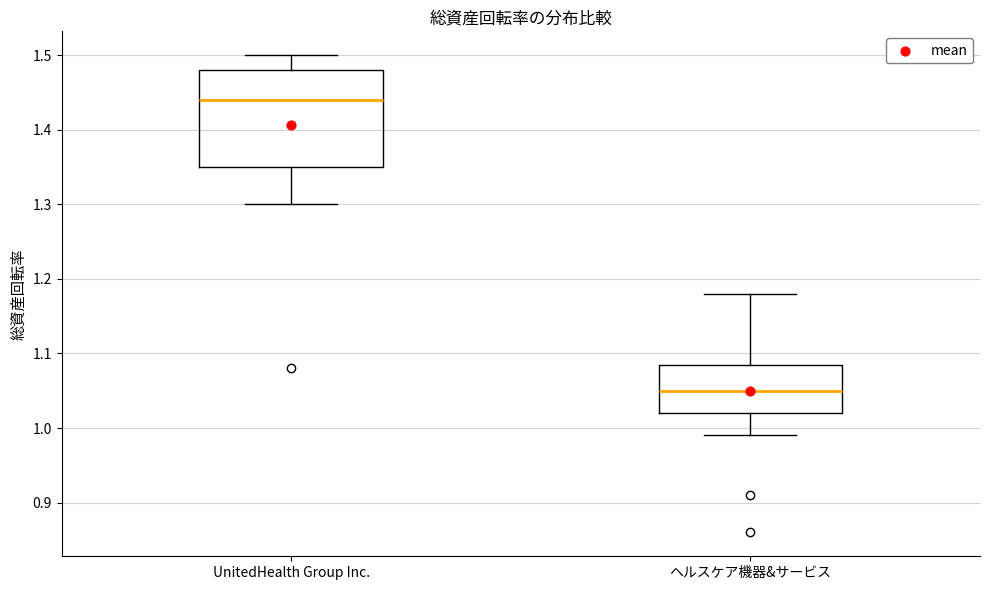

Reading left to right, transcribe this box plot: for each box, give where its median line is, the range the box spans, and where its two whiskers end, as read against the y-axis. The values are not printed on the chart, so give them approximately, as read against the axis.

UnitedHealth Group Inc.: median 1.44, box 1.35 to 1.48, whiskers 1.30 to 1.50
ヘルスケア機器&サービス: median 1.05, box 1.02 to 1.09, whiskers 0.99 to 1.18